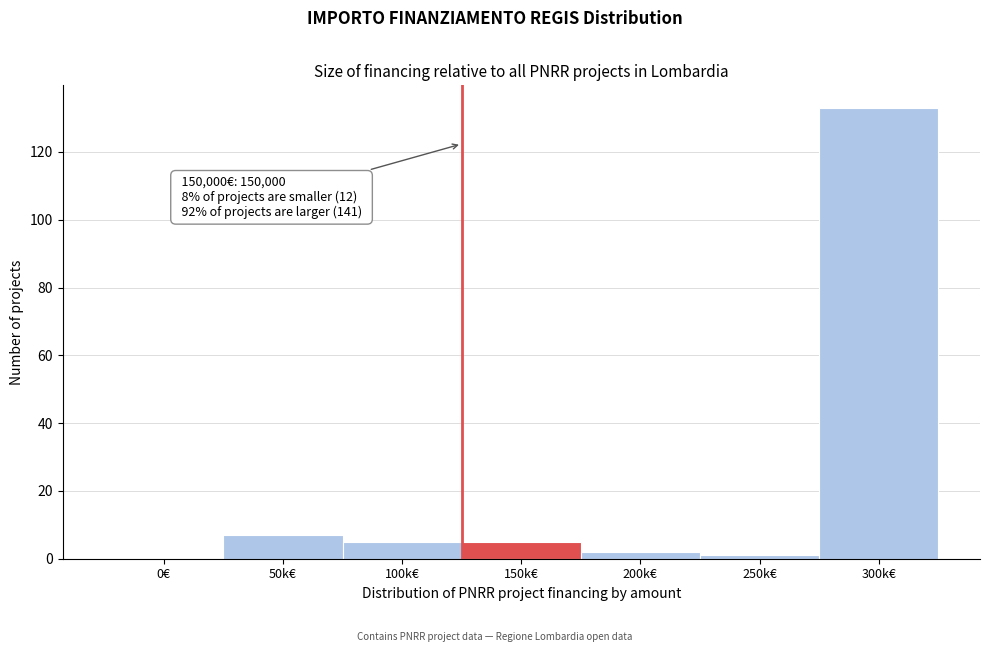

Reading left to right, transcribe all the data shown in this chart.

0€=0	50k€=7	100k€=5	150k€=5	200k€=2	250k€=1	300k€=133